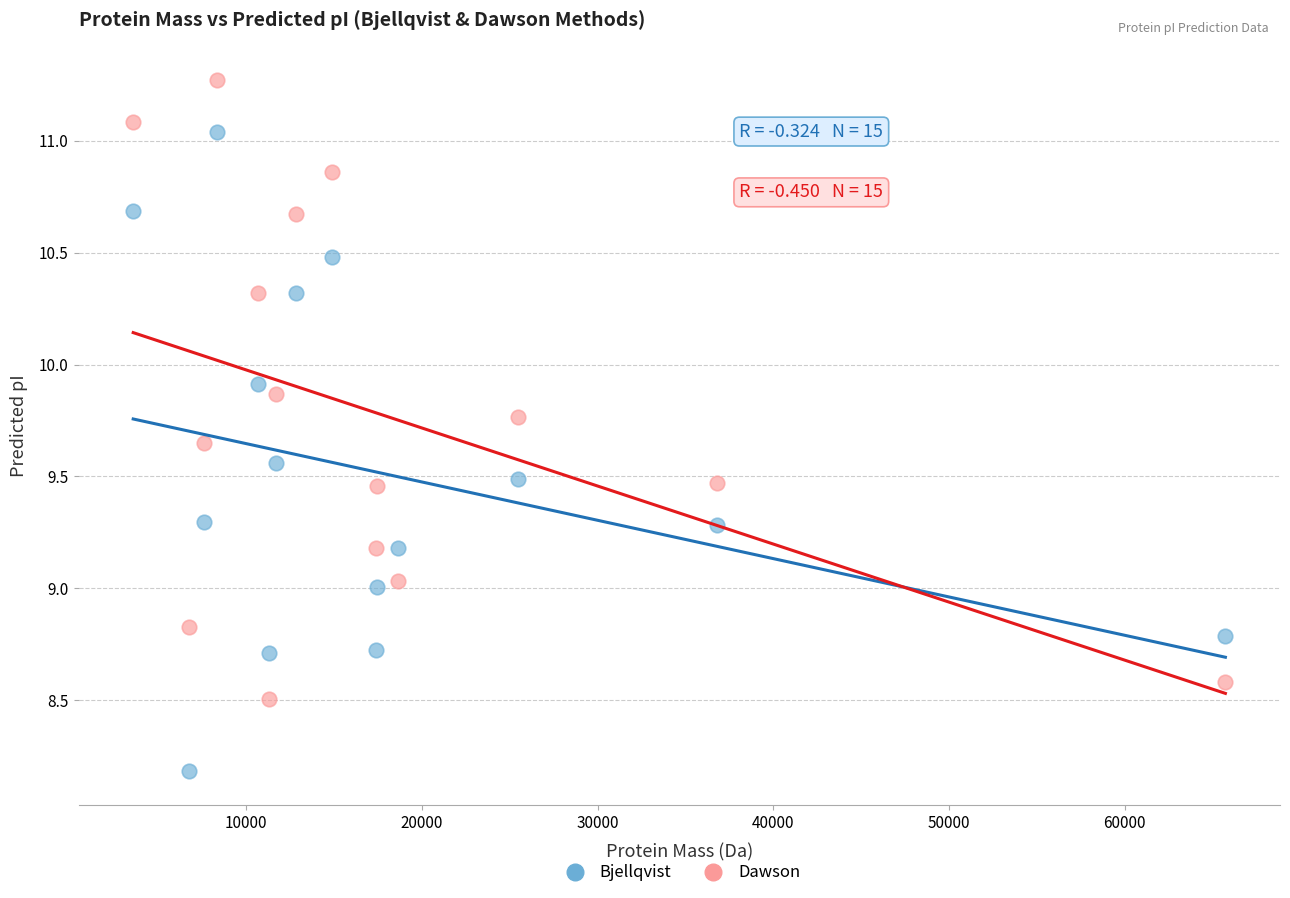

Which series contains the highest Y value?

Dawson